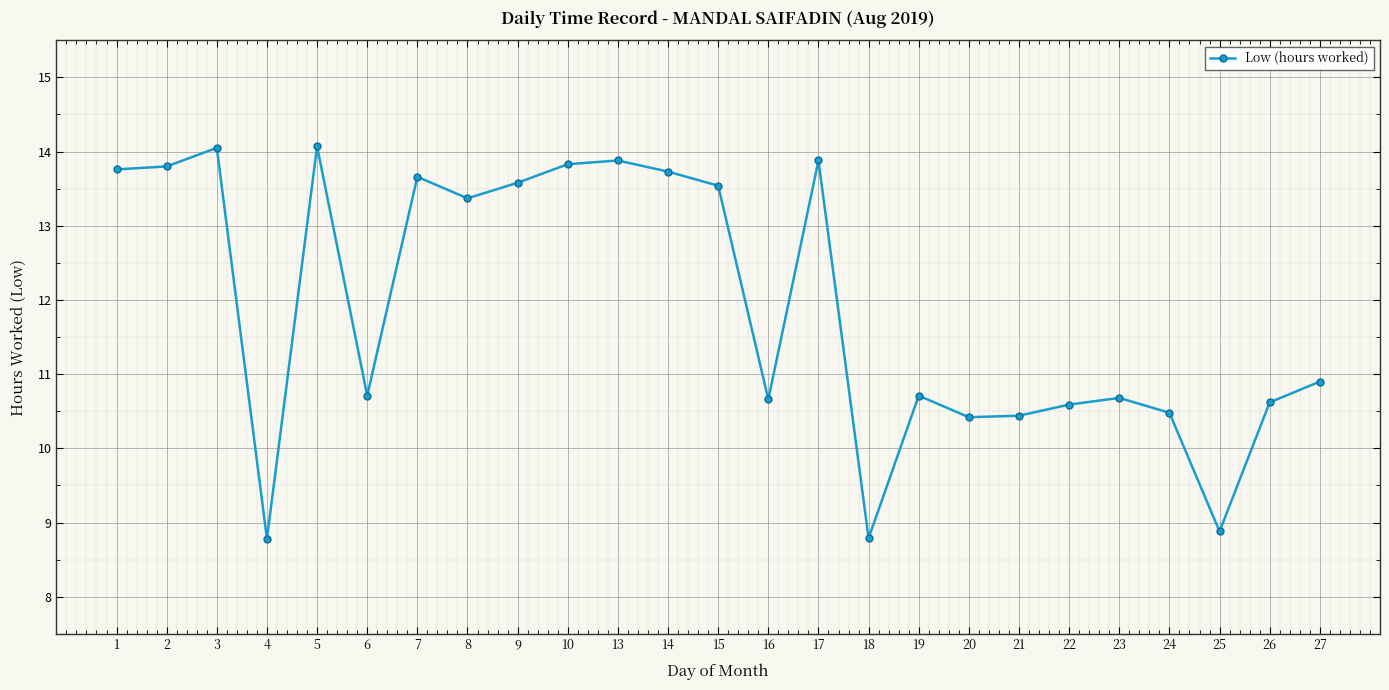

The chart shows a value of 8.8 at 4. True or false?

True